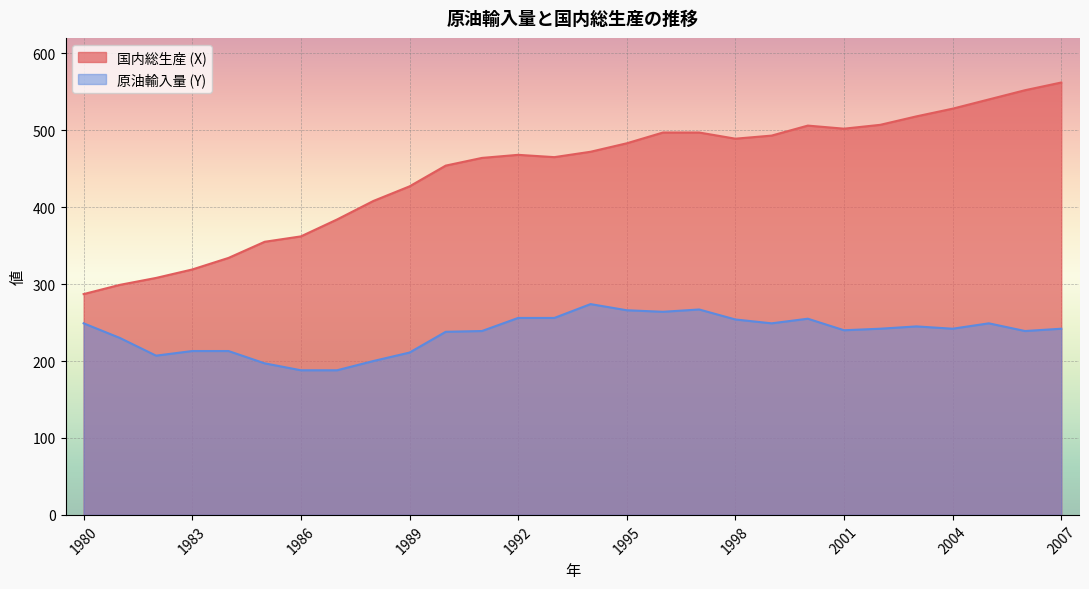

True or false: 国内総生産 (X) has more than 2 interior local peaks.

False